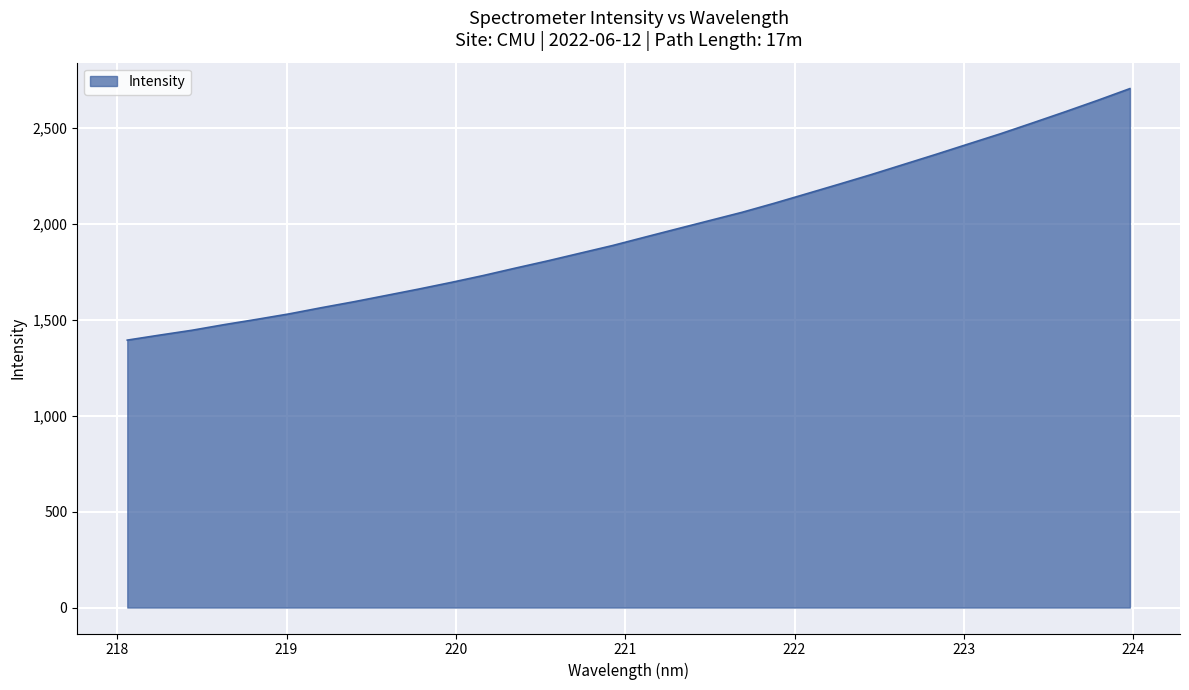

What is the difference between the maximum and minimum values?

1310.3